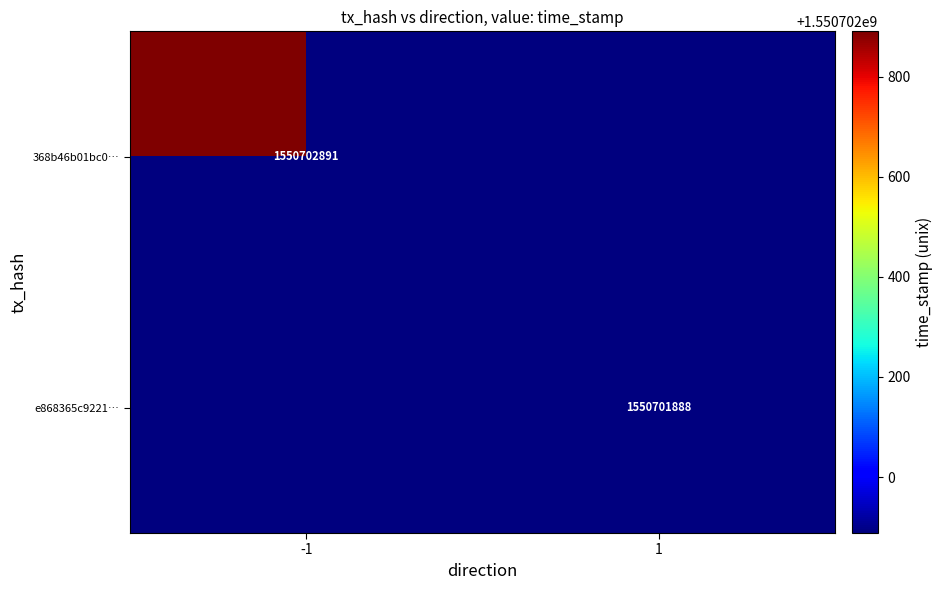

How many data points does each series have?

2